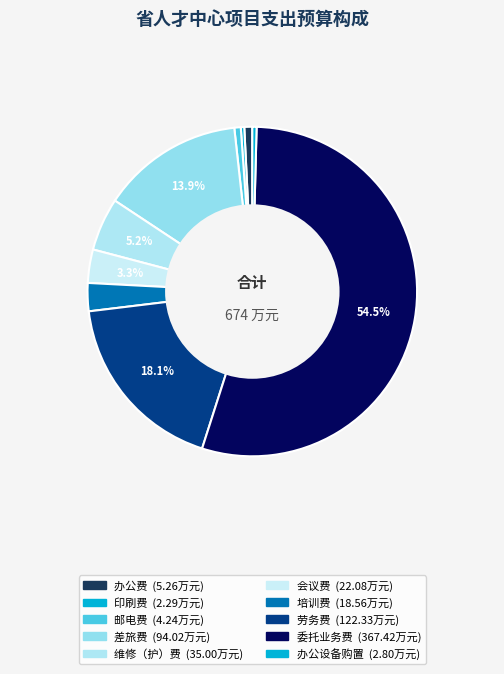

Which category has the biggest portion of the pie?

委托业务费